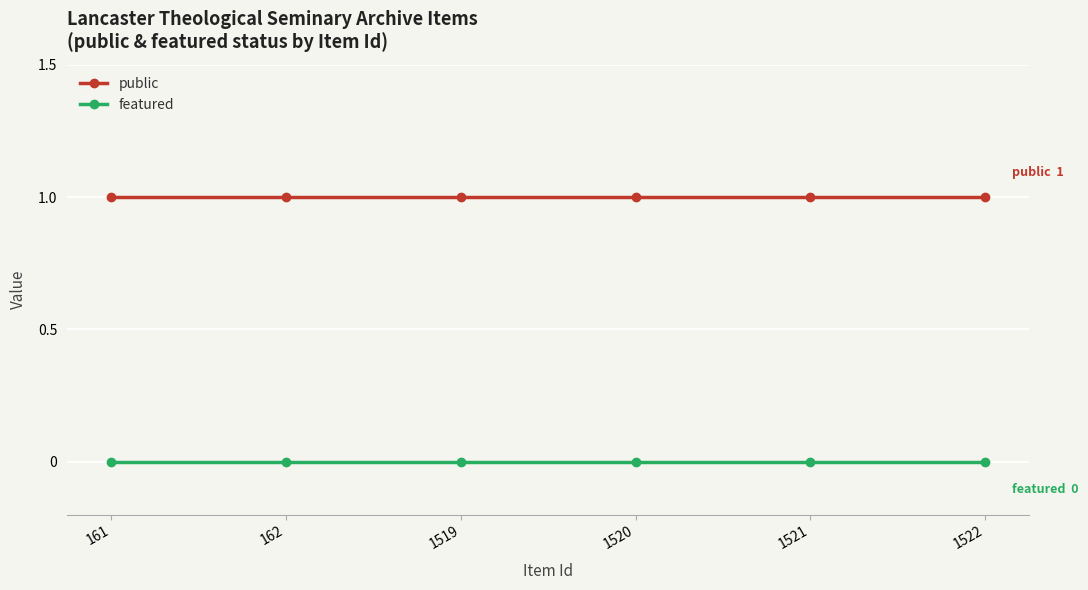

The public series shows 1 at 162. True or false?

True